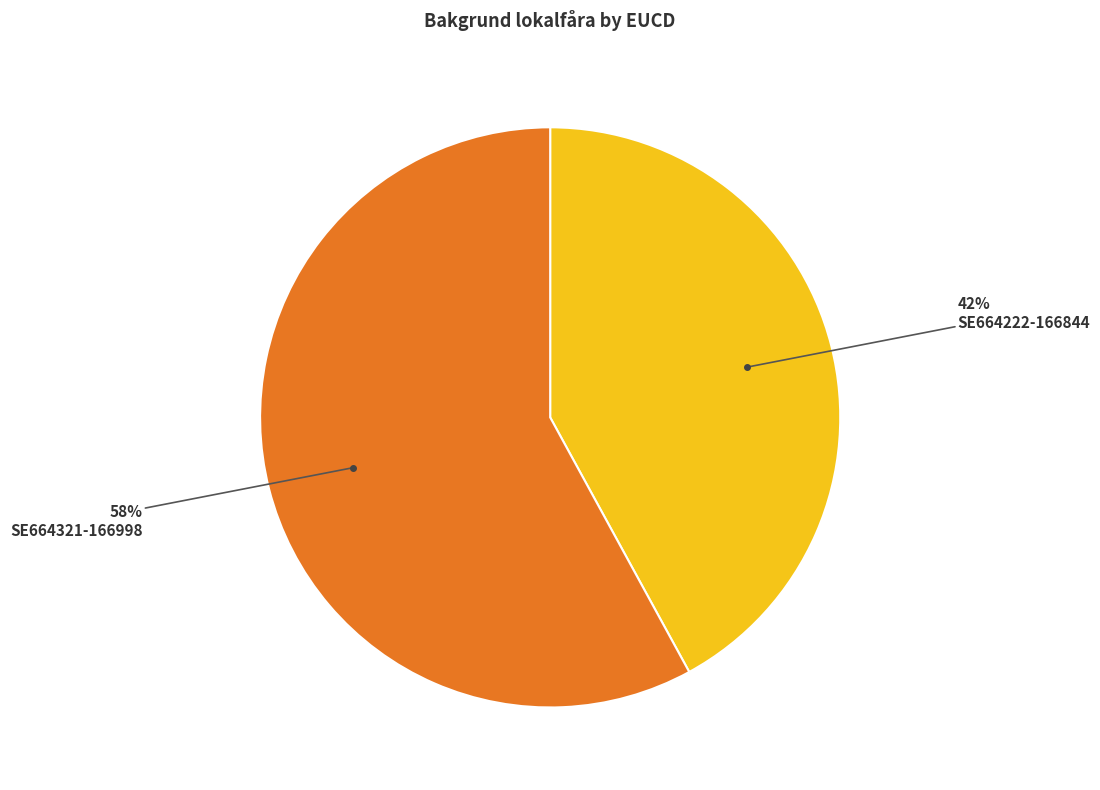

Which category has the smallest portion of the pie?

SE664222-166844